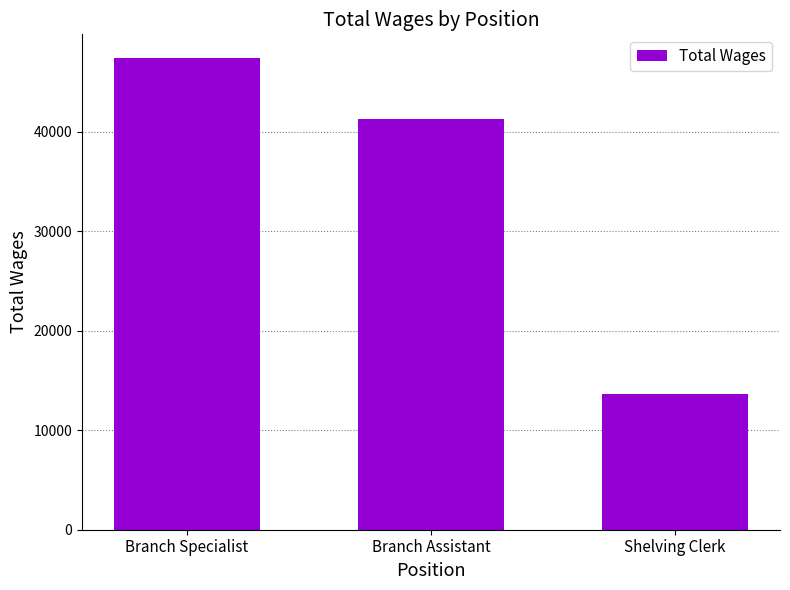

Reading right to left, list all the values displayed in this chart.

Shelving Clerk=13648	Branch Assistant=41310	Branch Specialist=47411